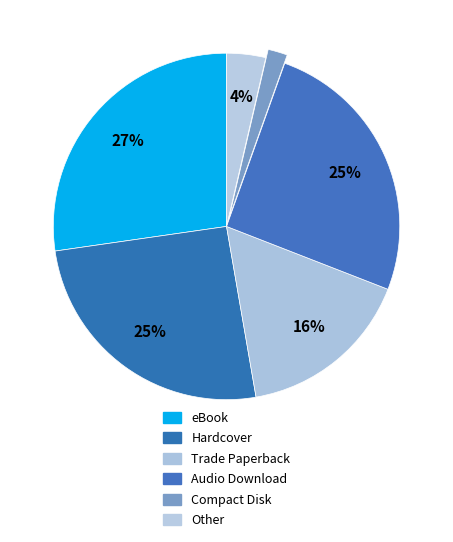

Count the number of slices in the pie.

6